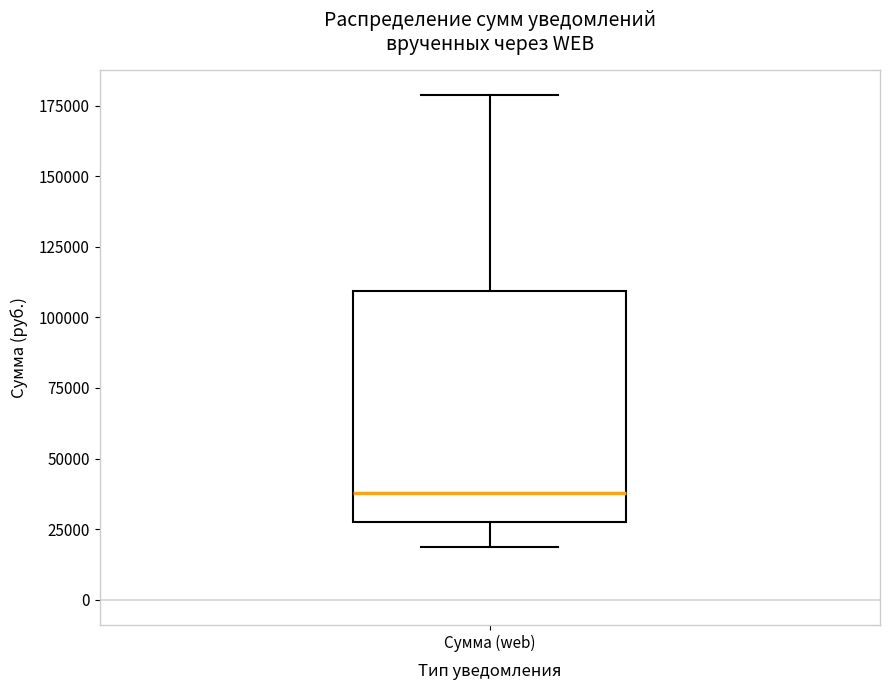

Read this box plot against the y-axis: the position of the median line, the range covered by the box, and the ends of both whiskers. The values are not printed on the chart, so give them approximately, as read against the axis.

median 40000, box 30000 to 110000, whiskers 20000 to 180000